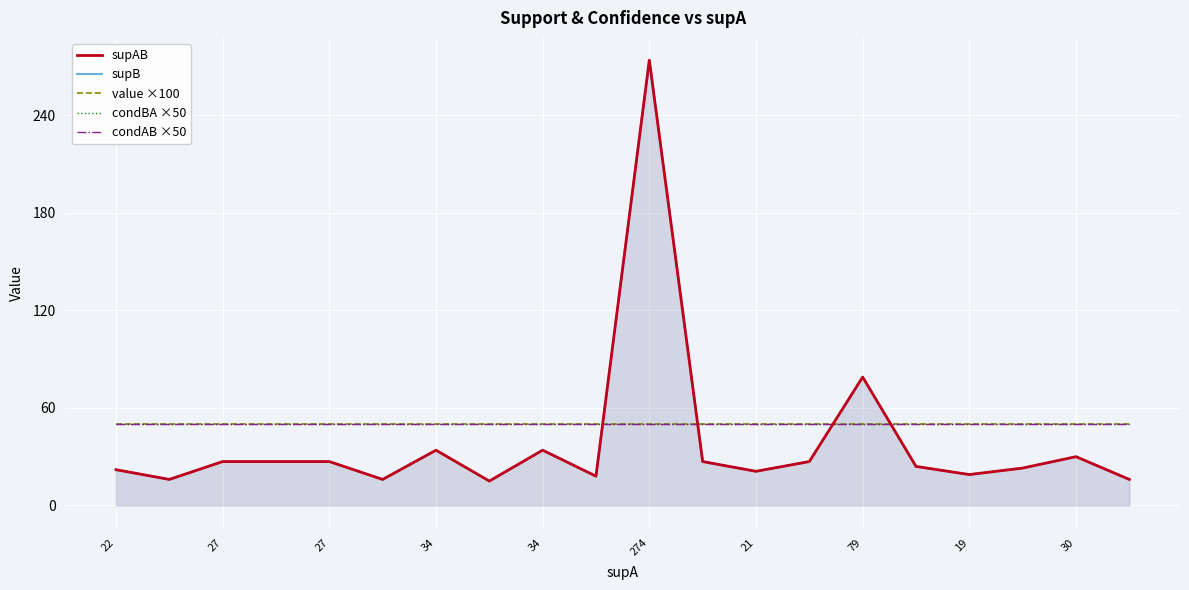

What is the minimum value shown in the chart?

15